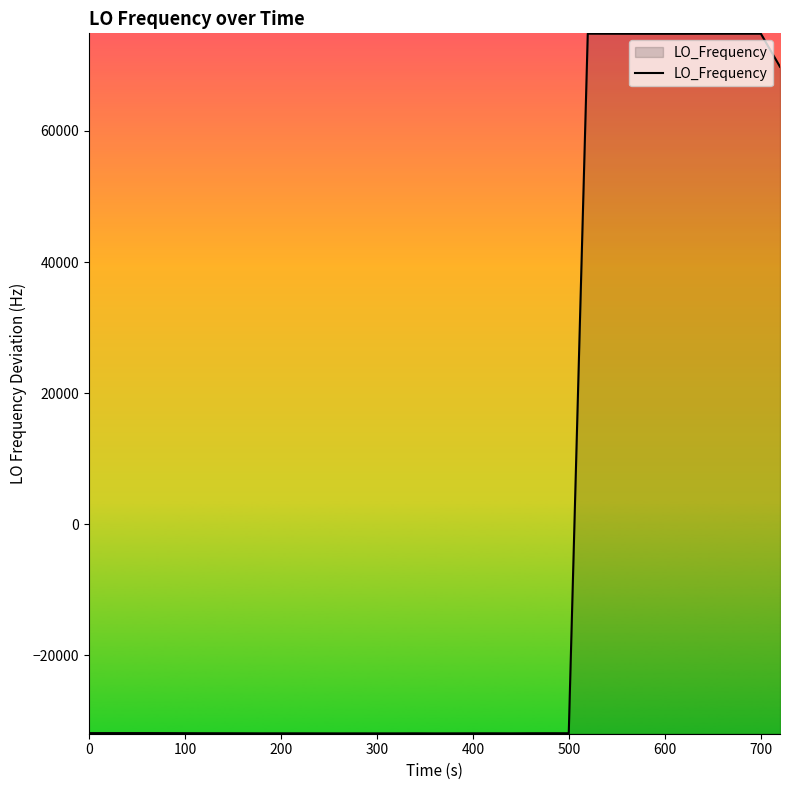

What is the greatest value displayed?

74838.4